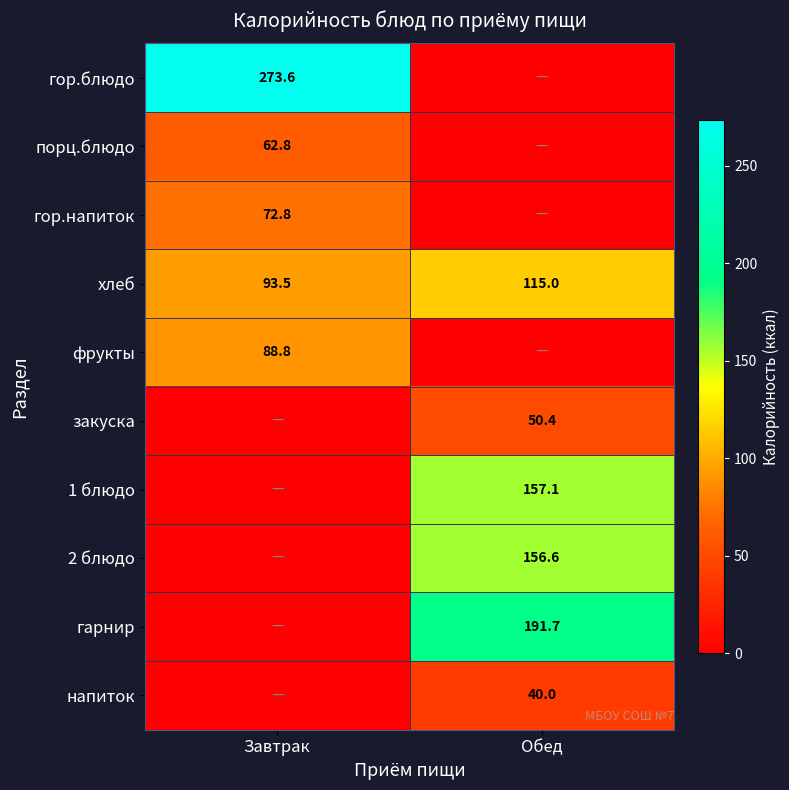

At which label is хлеб closest to 104?

Завтрак